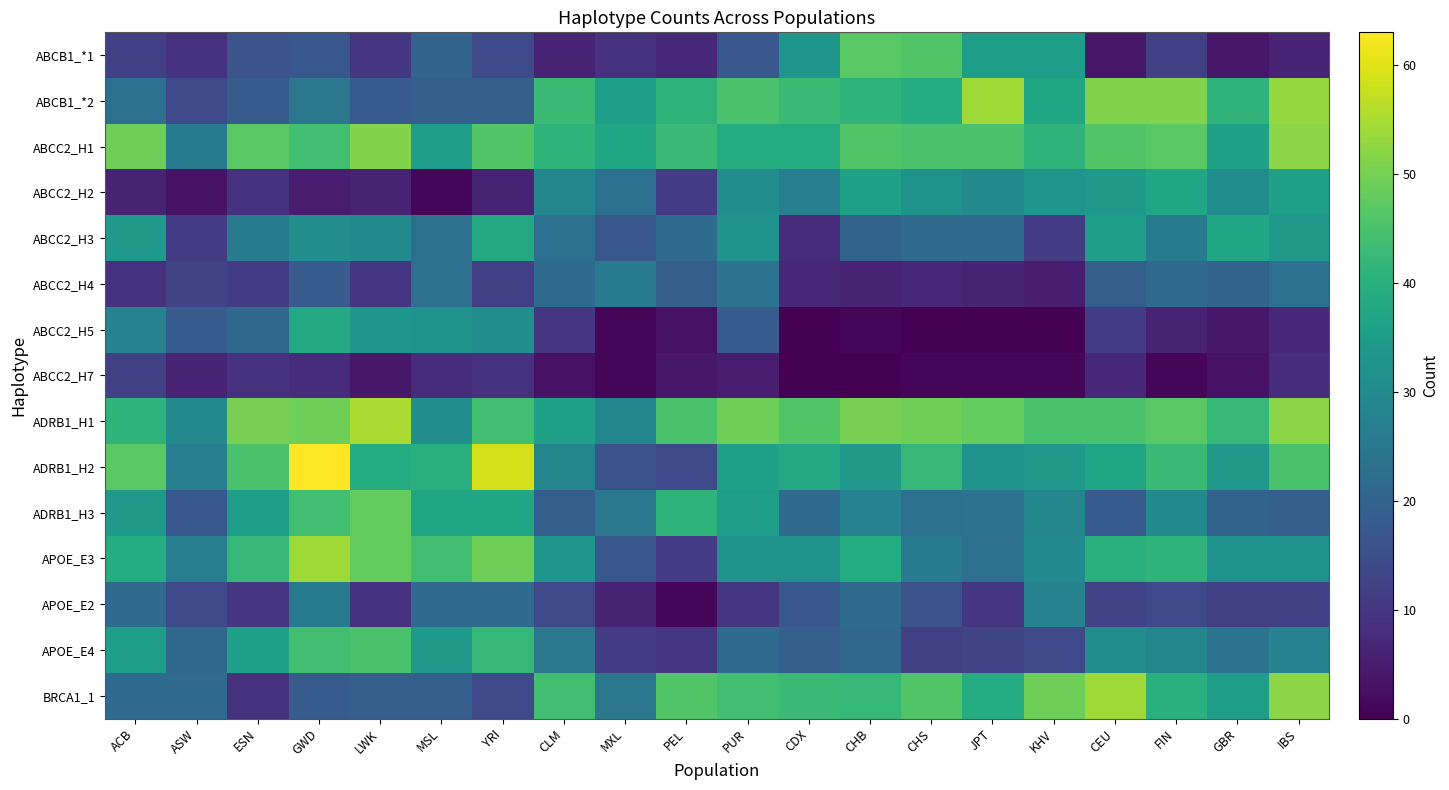

Reading left to right, list all the values displayed in this chart.

ABCB1_*1: ACB=12	ASW=9	ESN=16	GWD=17	LWK=10	MSL=20	YRI=14	CLM=6	MXL=9	PEL=7	PUR=17	CDX=33	CHB=47	CHS=46	JPT=35	KHV=35	CEU=4	FIN=12	GBR=4	IBS=6
ABCB1_*2: ACB=23	ASW=14	ESN=18	GWD=25	LWK=18	MSL=19	YRI=19	CLM=43	MXL=35	PEL=41	PUR=45	CDX=43	CHB=41	CHS=39	JPT=54	KHV=37	CEU=51	FIN=51	GBR=41	IBS=53
ABCC2_H1: ACB=49	ASW=26	ESN=47	GWD=44	LWK=51	MSL=35	YRI=46	CLM=41	MXL=37	PEL=43	PUR=39	CDX=39	CHB=46	CHS=45	JPT=45	KHV=41	CEU=46	FIN=47	GBR=36	IBS=52
ABCC2_H2: ACB=6	ASW=3	ESN=9	GWD=5	LWK=6	MSL=1	YRI=6	CLM=29	MXL=23	PEL=11	PUR=31	CDX=27	CHB=36	CHS=32	JPT=30	KHV=33	CEU=34	FIN=37	GBR=31	IBS=36
ABCC2_H3: ACB=34	ASW=11	ESN=26	GWD=31	LWK=30	MSL=23	YRI=38	CLM=23	MXL=17	PEL=22	PUR=32	CDX=8	CHB=20	CHS=22	JPT=22	KHV=11	CEU=35	FIN=26	GBR=37	IBS=34
ABCC2_H4: ACB=9	ASW=13	ESN=11	GWD=18	LWK=10	MSL=23	YRI=12	CLM=22	MXL=26	PEL=19	PUR=24	CDX=7	CHB=6	CHS=7	JPT=6	KHV=5	CEU=19	FIN=22	GBR=20	IBS=23
ABCC2_H5: ACB=28	ASW=18	ESN=21	GWD=38	LWK=33	MSL=32	YRI=31	CLM=10	MXL=1	PEL=3	PUR=18	CDX=0	CHB=1	CHS=0	JPT=0	KHV=0	CEU=11	FIN=6	GBR=4	IBS=7
ABCC2_H7: ACB=12	ASW=6	ESN=9	GWD=8	LWK=4	MSL=8	YRI=9	CLM=3	MXL=1	PEL=4	PUR=5	CDX=0	CHB=0	CHS=1	JPT=1	KHV=1	CEU=7	FIN=1	GBR=3	IBS=8
ADRB1_H1: ACB=41	ASW=30	ESN=50	GWD=49	LWK=55	MSL=31	YRI=44	CLM=36	MXL=29	PEL=45	PUR=49	CDX=46	CHB=50	CHS=49	JPT=48	KHV=45	CEU=45	FIN=47	GBR=42	IBS=52
ADRB1_H2: ACB=47	ASW=27	ESN=45	GWD=63	LWK=39	MSL=40	YRI=59	CLM=29	MXL=16	PEL=14	PUR=36	CDX=38	CHB=34	CHS=42	JPT=32	KHV=34	CEU=37	FIN=43	GBR=34	IBS=45
ADRB1_H3: ACB=34	ASW=17	ESN=35	GWD=44	LWK=48	MSL=37	YRI=37	CLM=19	MXL=25	PEL=41	PUR=35	CDX=22	CHB=28	CHS=23	JPT=24	KHV=29	CEU=18	FIN=30	GBR=20	IBS=19
APOE_E3: ACB=39	ASW=27	ESN=42	GWD=54	LWK=48	MSL=44	YRI=49	CLM=33	MXL=17	PEL=11	PUR=32	CDX=32	CHB=39	CHS=26	JPT=23	KHV=30	CEU=40	FIN=41	GBR=32	IBS=32
APOE_E2: ACB=22	ASW=14	ESN=10	GWD=26	LWK=9	MSL=22	YRI=22	CLM=14	MXL=6	PEL=1	PUR=10	CDX=17	CHB=22	CHS=16	JPT=10	KHV=28	CEU=13	FIN=14	GBR=12	IBS=12
APOE_E4: ACB=35	ASW=21	ESN=36	GWD=44	LWK=45	MSL=34	YRI=42	CLM=25	MXL=11	PEL=10	PUR=22	CDX=19	CHB=21	CHS=12	JPT=13	KHV=14	CEU=31	FIN=29	GBR=24	IBS=28
BRCA1_1: ACB=22	ASW=22	ESN=9	GWD=18	LWK=19	MSL=19	YRI=14	CLM=44	MXL=25	PEL=46	PUR=44	CDX=43	CHB=42	CHS=46	JPT=39	KHV=49	CEU=54	FIN=40	GBR=35	IBS=52